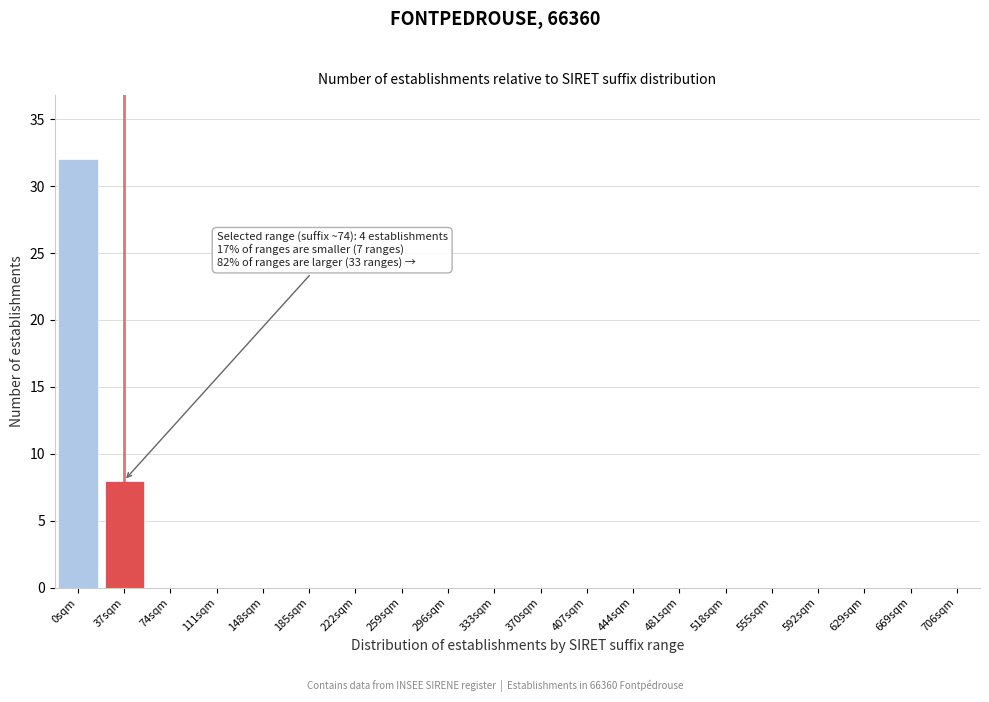

Reading left to right, extract all data points from this chart.

0sqm=32	37sqm=8	74sqm=0	111sqm=0	148sqm=0	185sqm=0	222sqm=0	259sqm=0	296sqm=0	333sqm=0	370sqm=0	407sqm=0	444sqm=0	481sqm=0	518sqm=0	555sqm=0	592sqm=0	629sqm=0	669sqm=0	706sqm=0